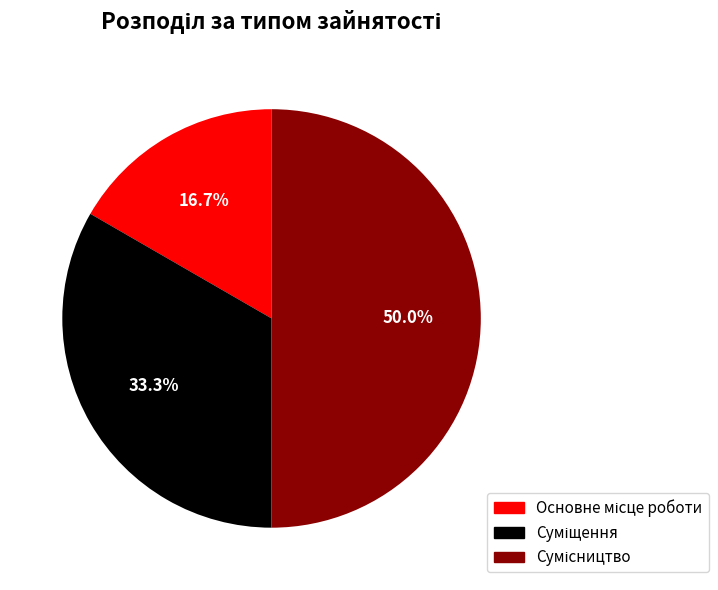

What is the smallest slice in the pie chart?

Основне місце роботи